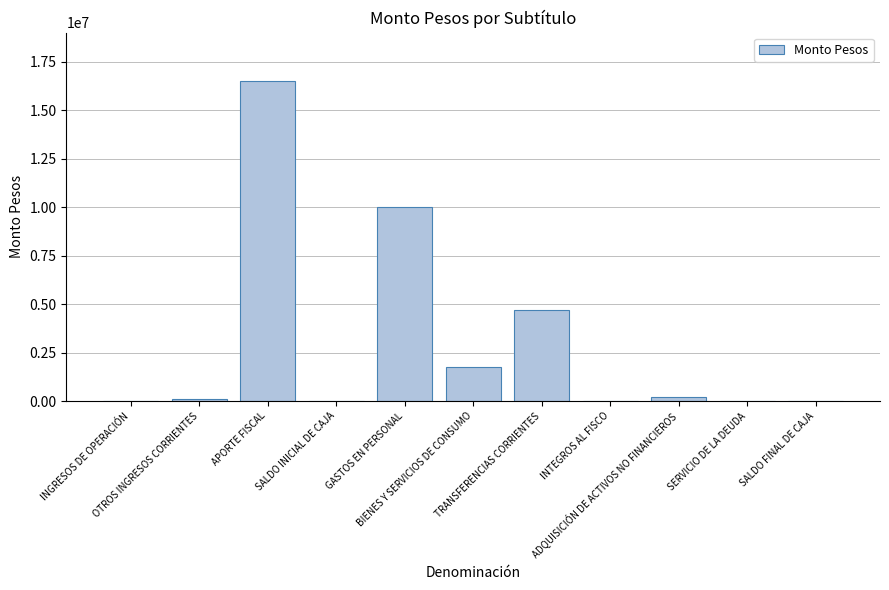

What is the sum of all values?

33214290